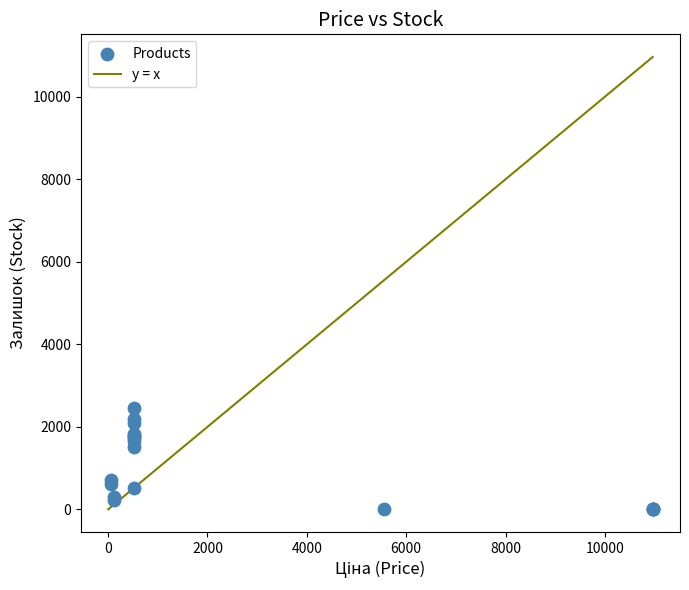

What Y value in the scatter plot is closest to 1230?

1508